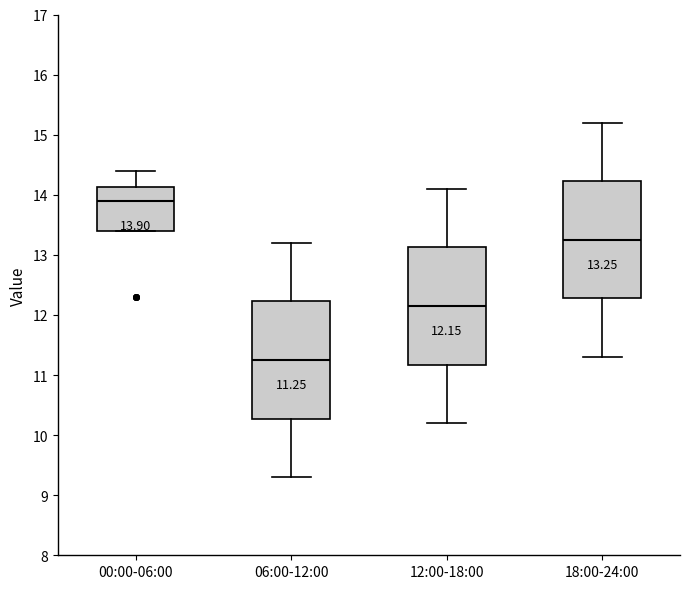

Which box's median line is the lowest?

06:00-12:00